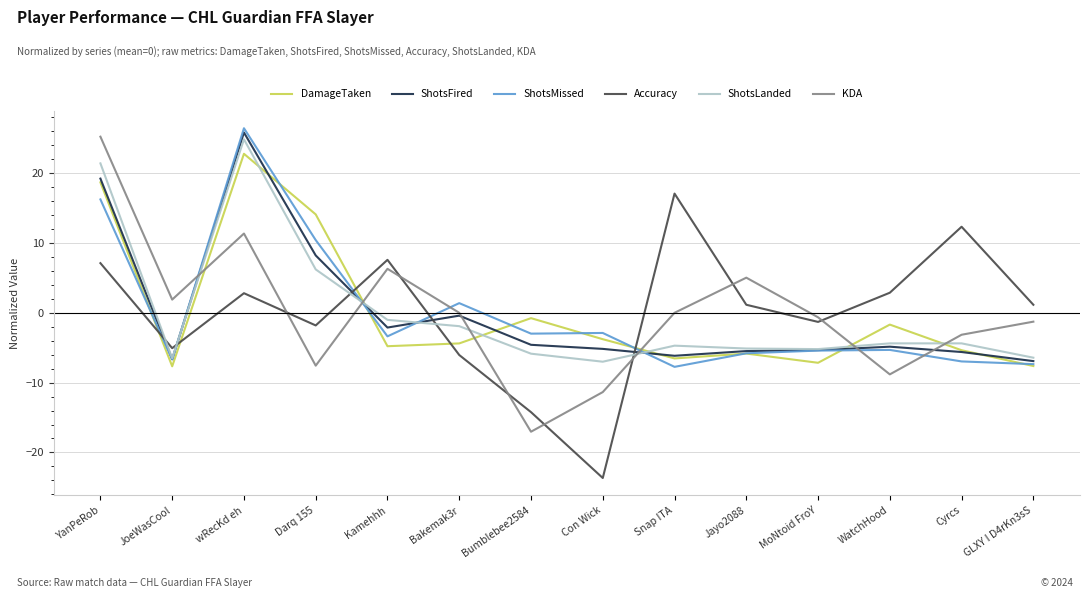

What position from the right is Jayo2088?

5